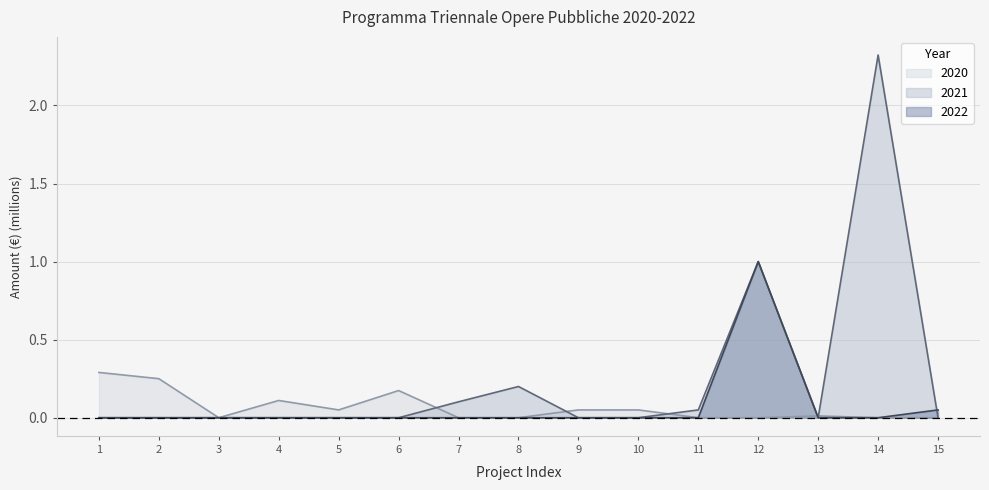

True or false: 2022 has a value of 0.4 at 13.

False